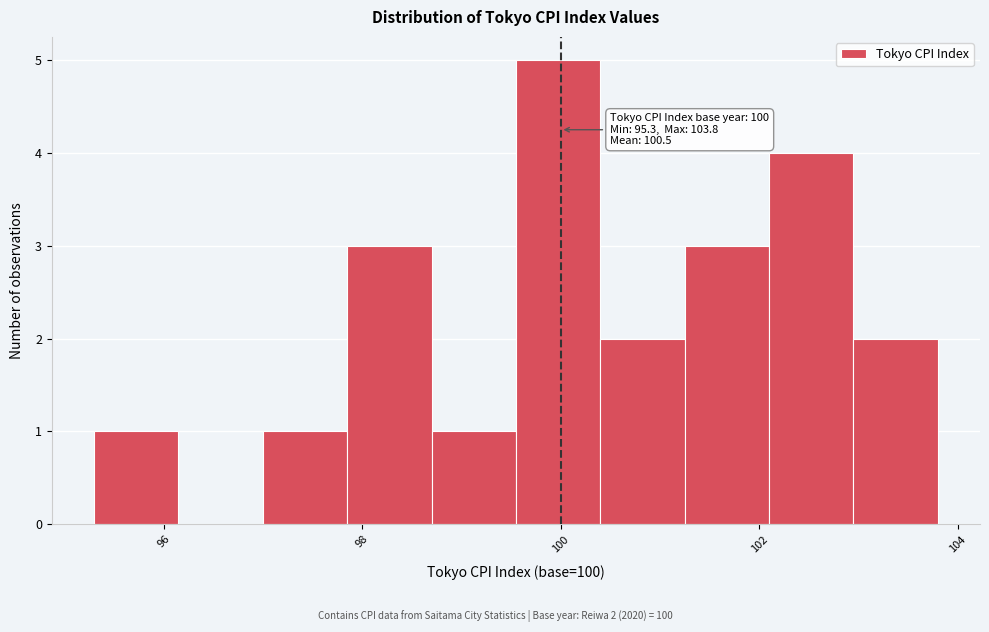

Over which range of the x-axis is the bar tallest?

99.55 to 100.40